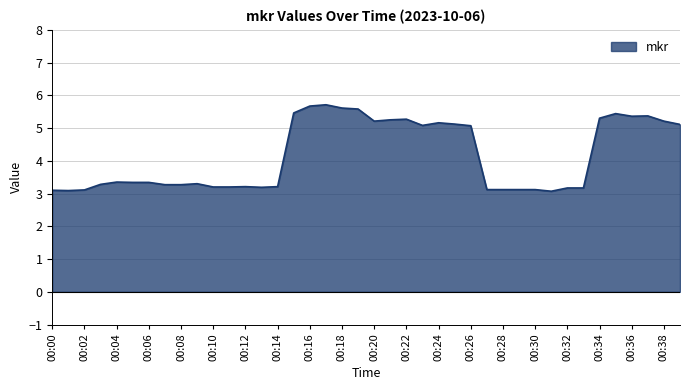

What is the greatest value displayed?

5.7